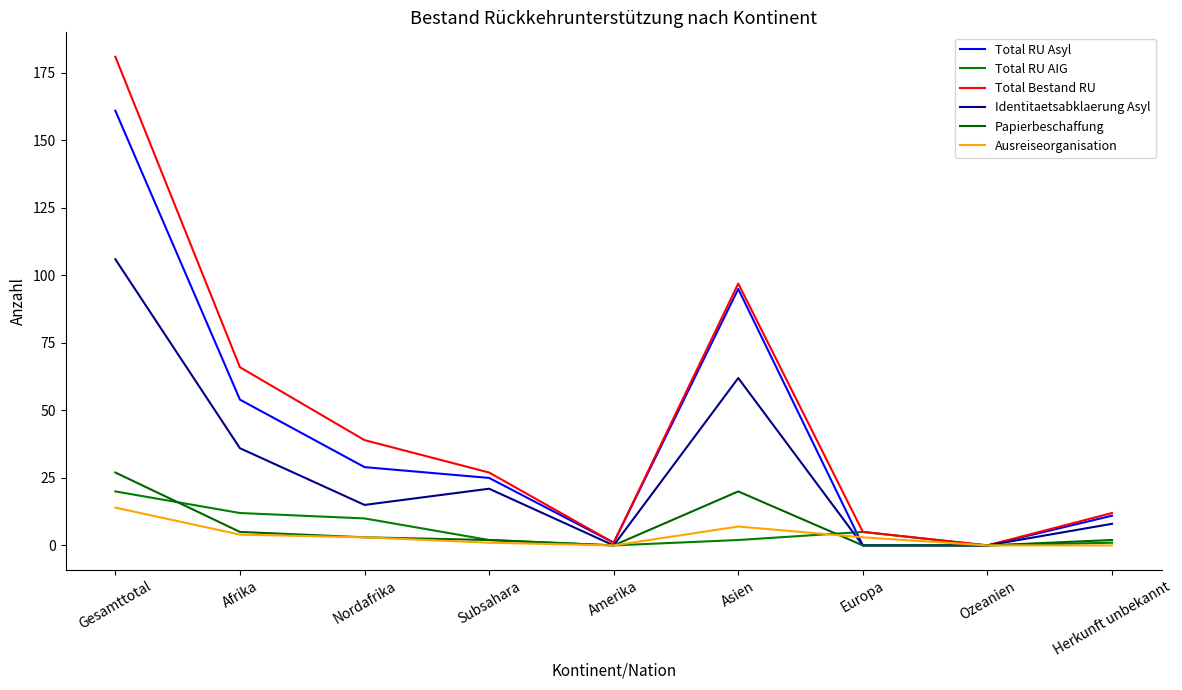

Does the chart have visible grid lines?

No